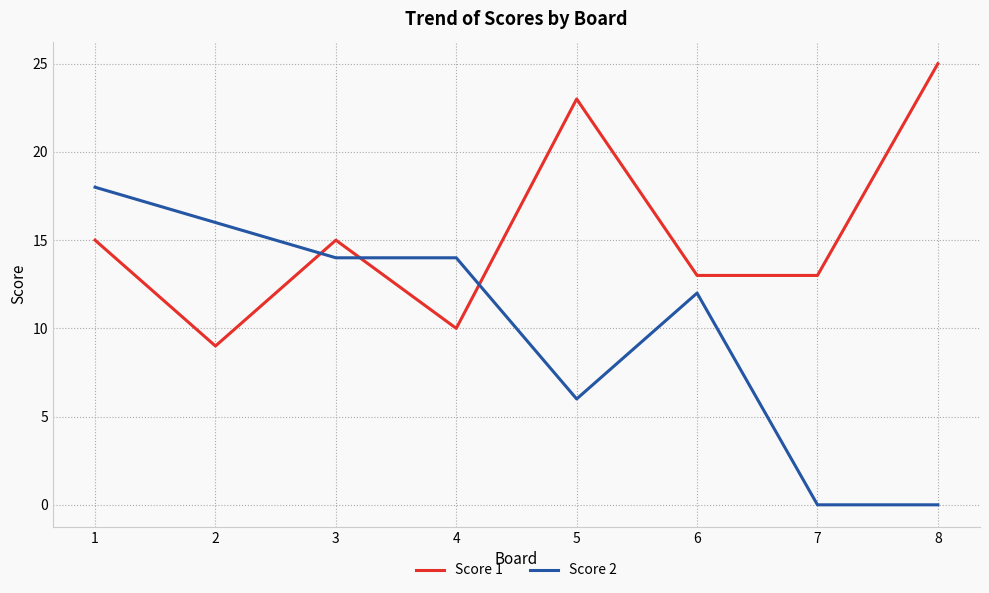

What is the total value across all series at 2?

25